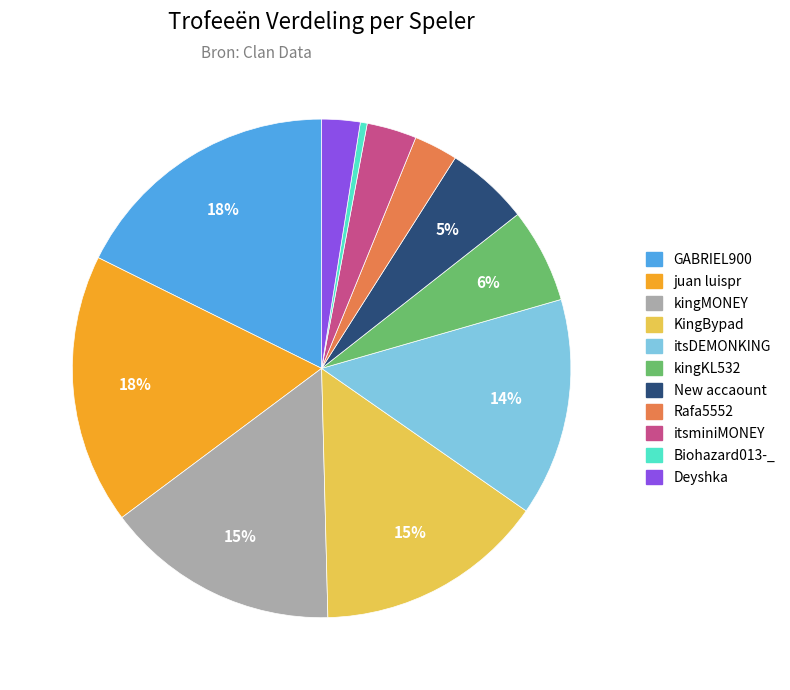

To the nearest percent, what is the average slice percentage?

9%